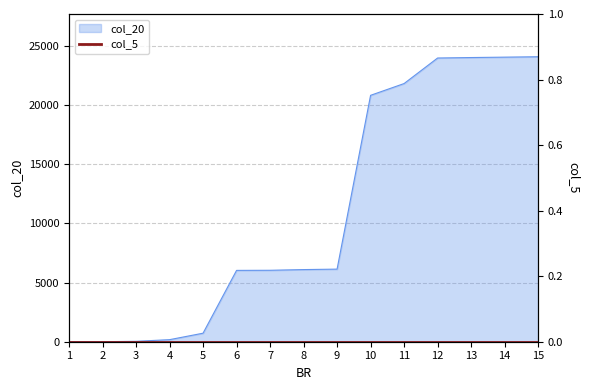

Between 7 and 4, which is larger?

7